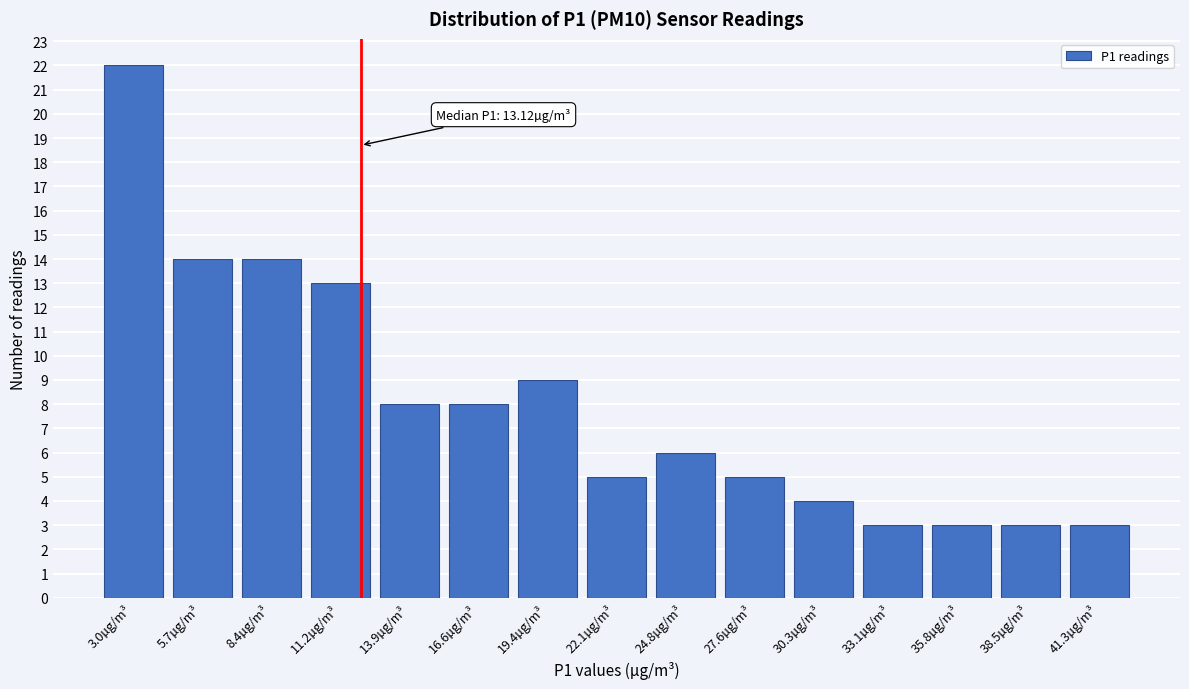

Reading left to right, extract all data points from this chart.

22	14	14	13	8	8	9	5	6	5	4	3	3	3	3